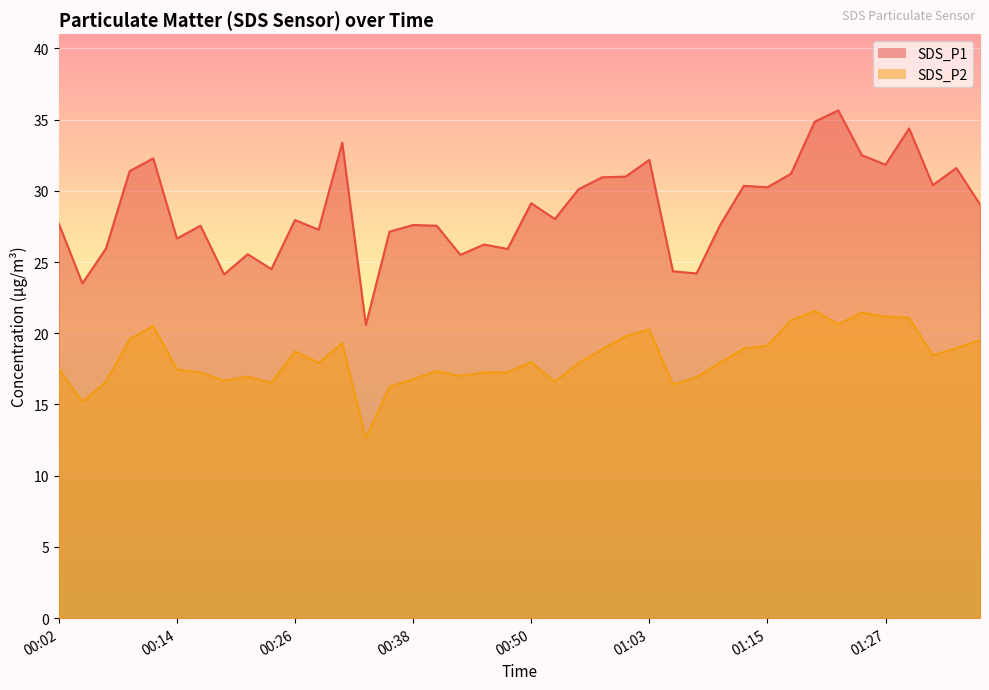

Read the SDS_P2 value at 00:14.

17.4